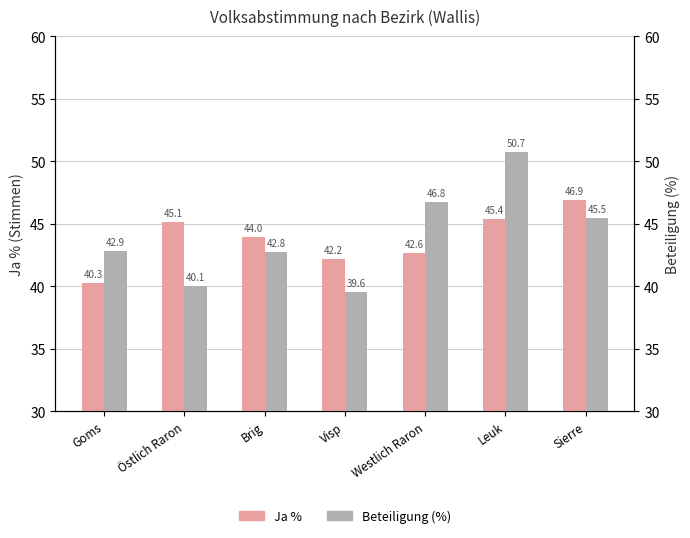

What is the total value across all series at Westlich Raron?

89.4